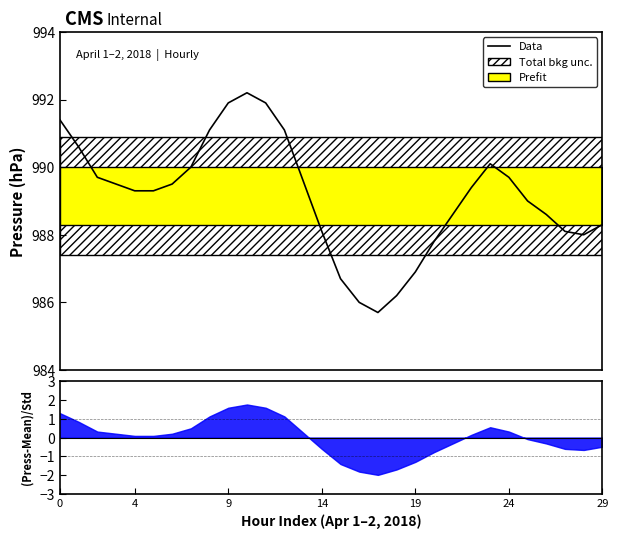

What is the change in value from 11 to 18?

-5.7